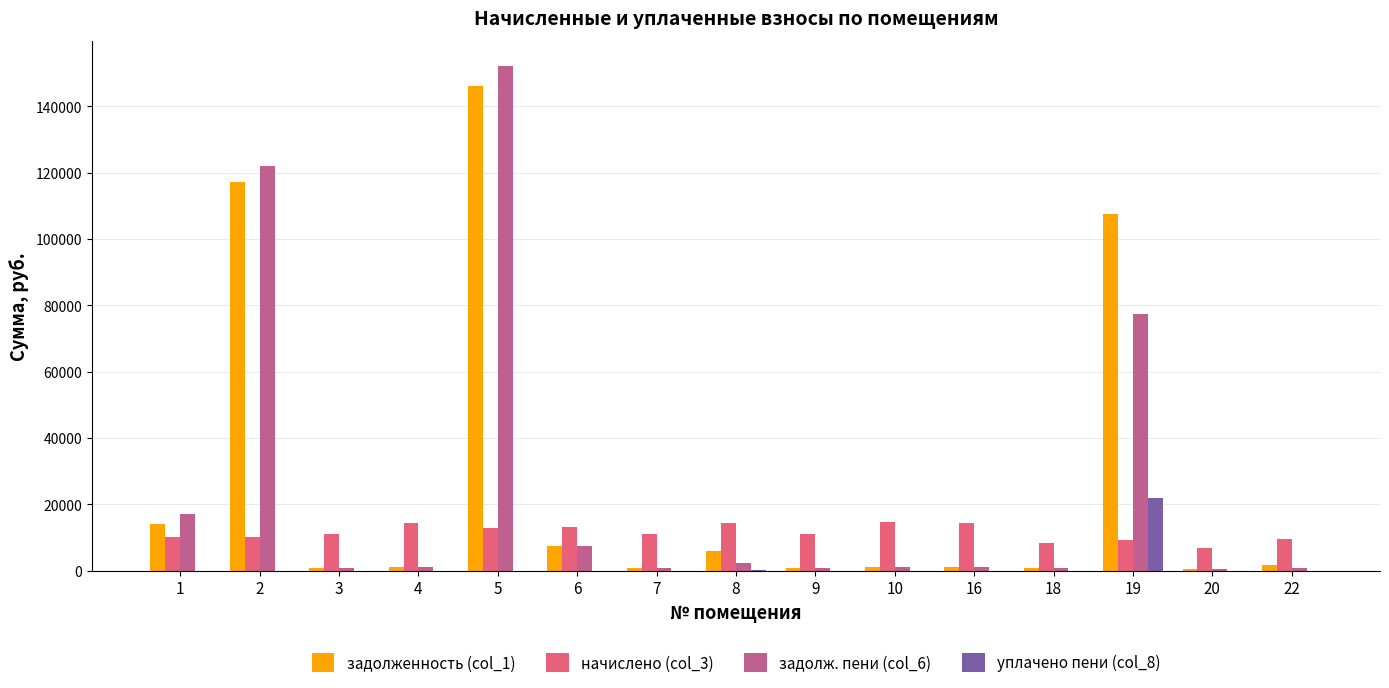

Is it true that начислено (col_3) equals 2841.9 at 6?

False